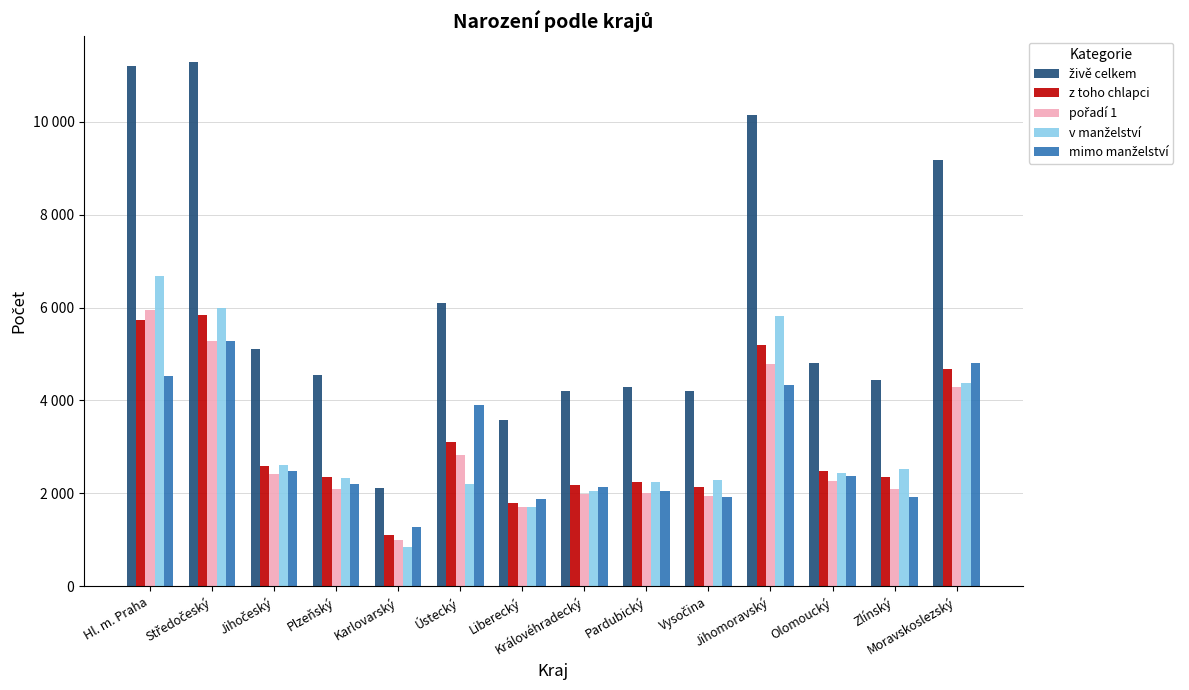

Between Liberecký and Zlínský, which is larger?

Zlínský